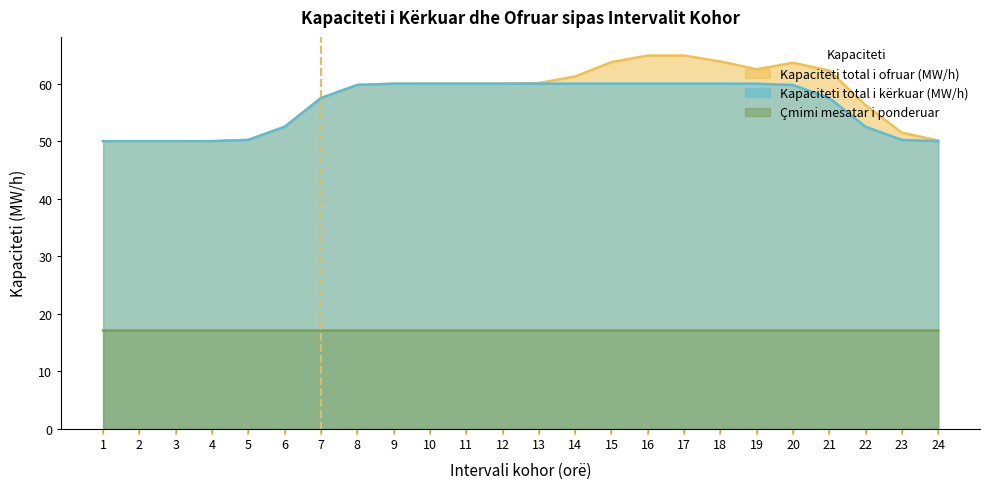

True or false: Çmimi mesatar i ponderuar and Kapaciteti total i ofruar (MW/h) cross at least once.

False